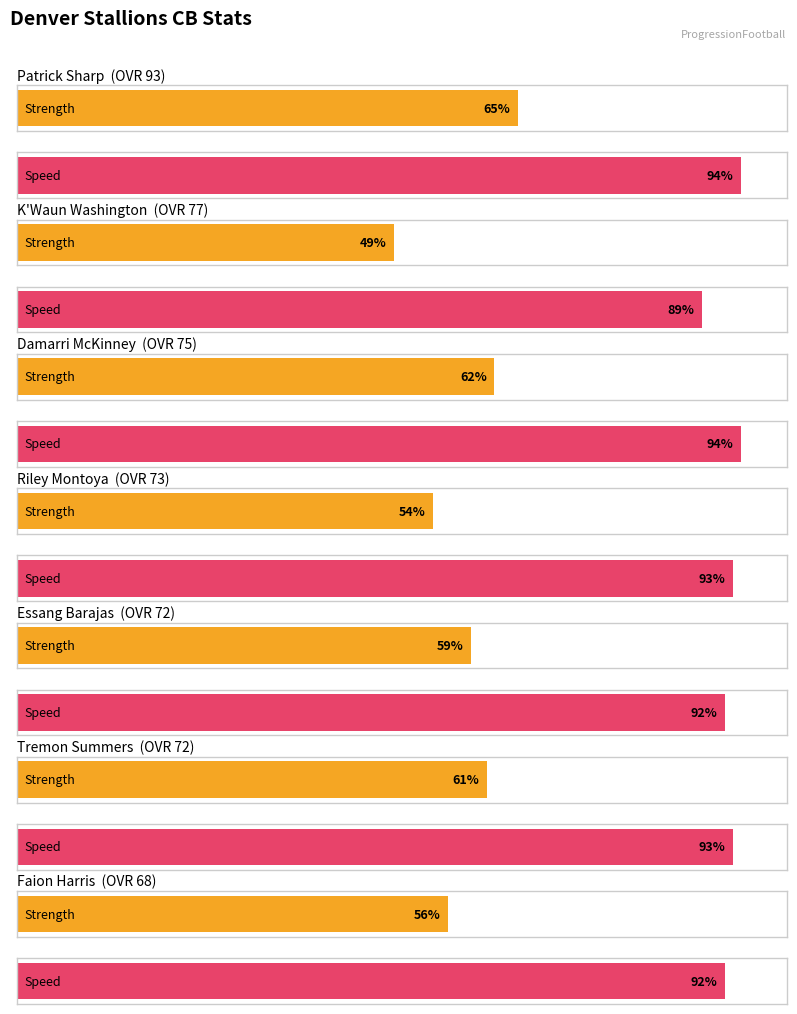

What is the difference between the maximum and minimum values in the speed series?

5